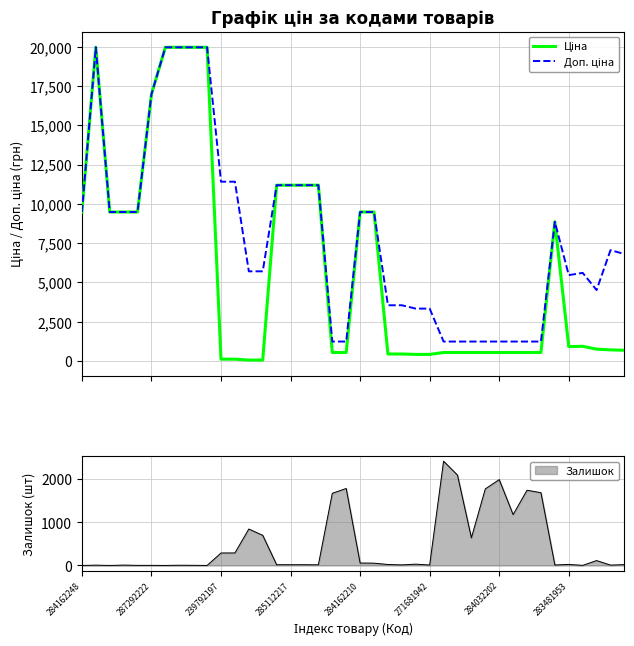

What are all the series names shown in the legend?

Ціна, Доп. ціна